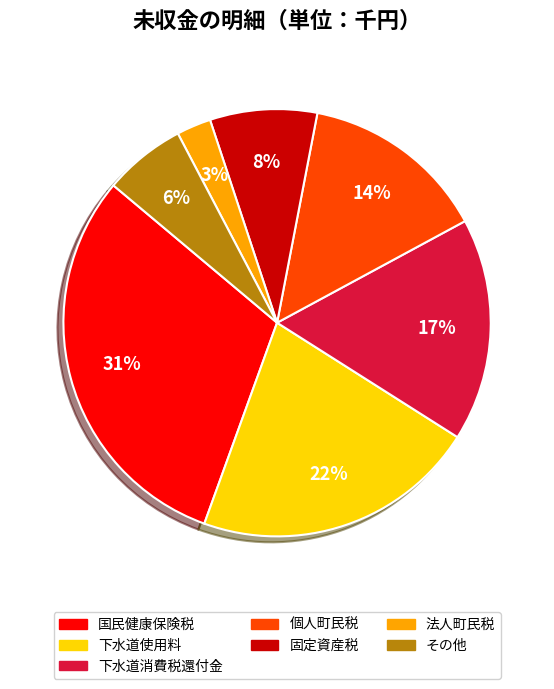

How many slices are in this pie chart?

7